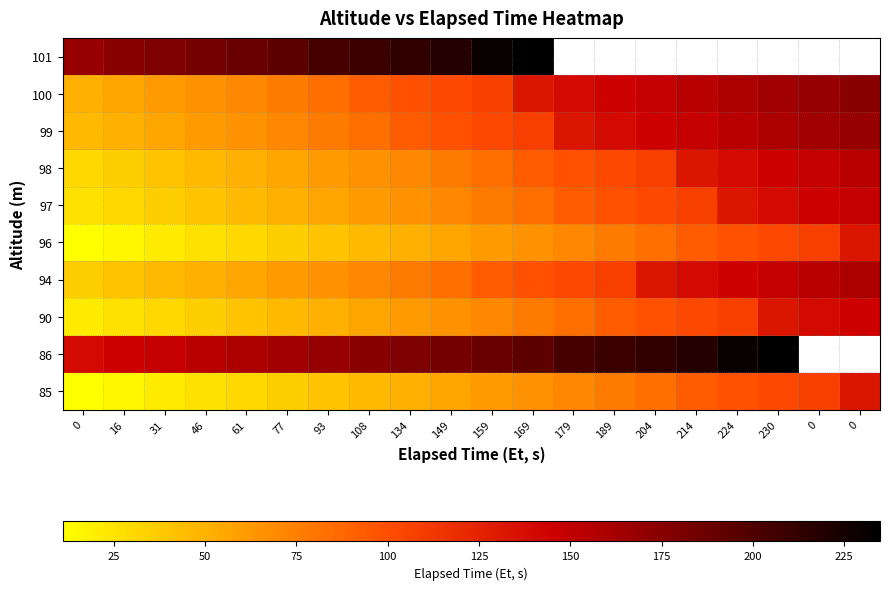

Between 46 and 189, which is larger?

189